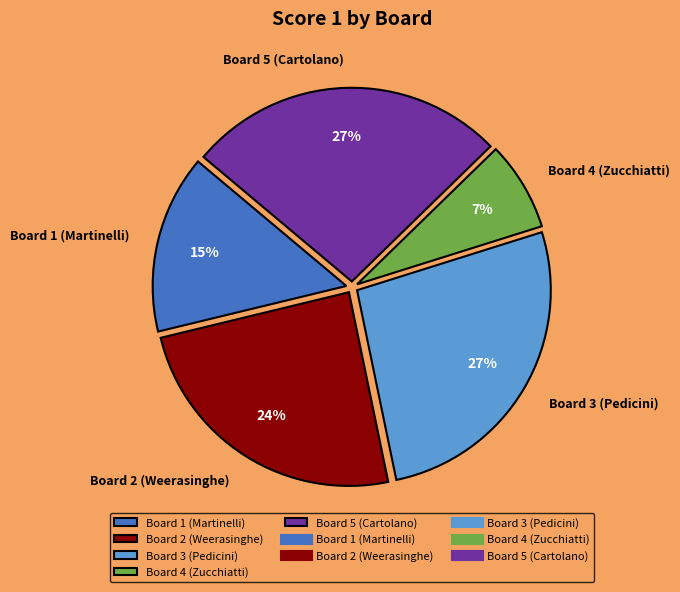

Which has a higher value, Board 4 (Zucchiatti) or Board 1 (Martinelli)?

Board 1 (Martinelli)